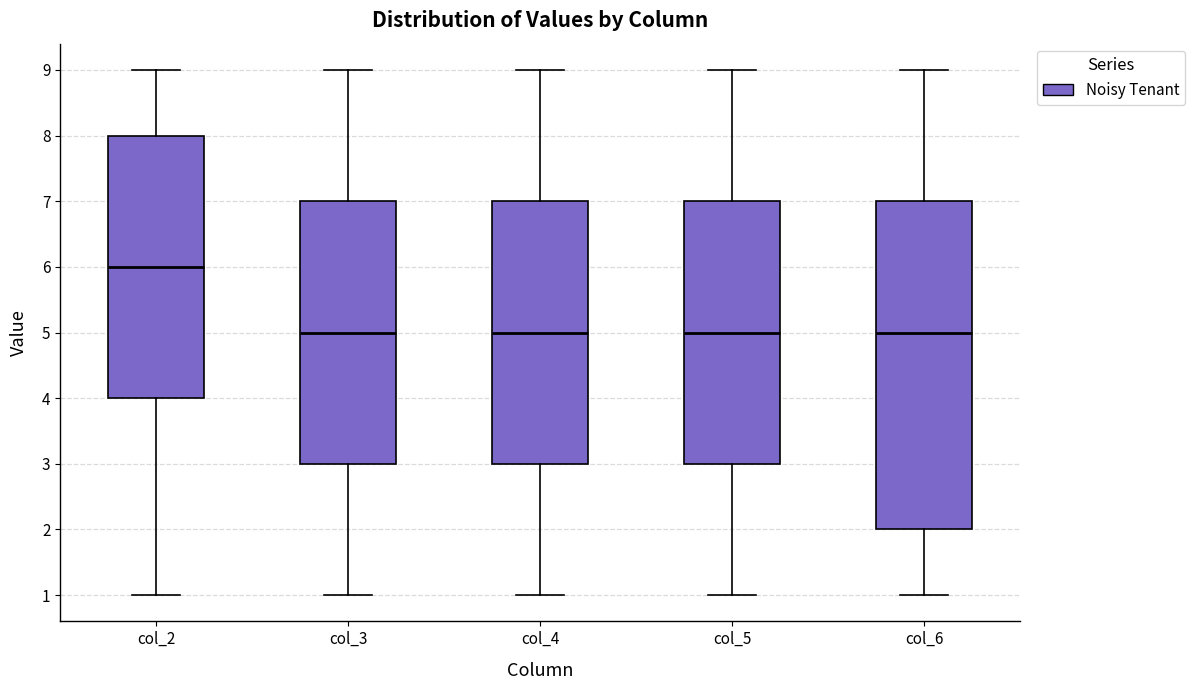

Reading left to right, transcribe this box plot: for each box, give where its median line is, the range the box spans, and where its two whiskers end, as read against the y-axis. The values are not printed on the chart, so give them approximately, as read against the axis.

col_2: median 6, box 4 to 8, whiskers 1 to 9
col_3: median 5, box 3 to 7, whiskers 1 to 9
col_4: median 5, box 3 to 7, whiskers 1 to 9
col_5: median 5, box 3 to 7, whiskers 1 to 9
col_6: median 5, box 2 to 7, whiskers 1 to 9